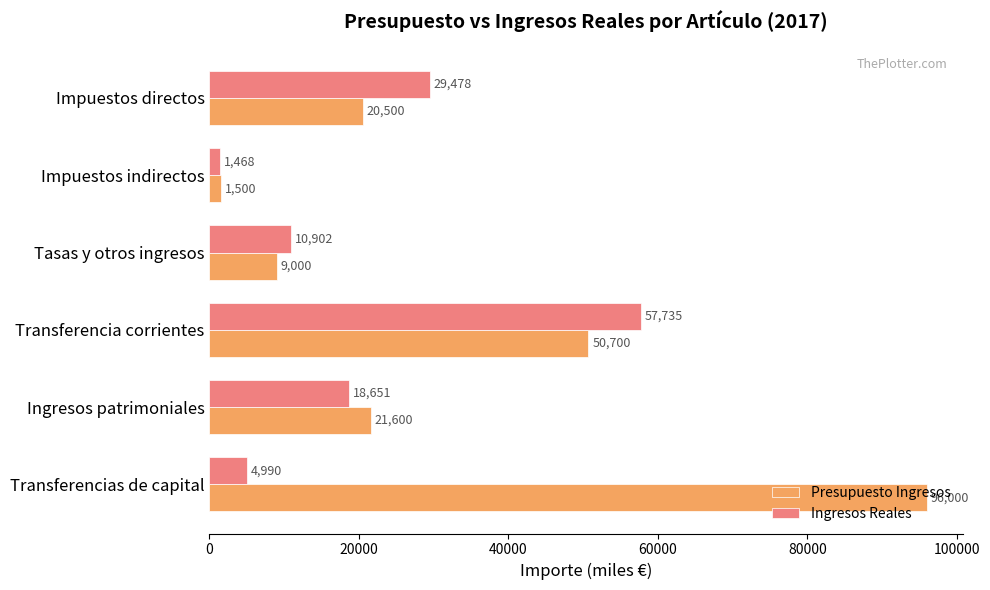

Rank the series by their maximum value, from lowest to highest.

Ingresos Reales, Presupuesto Ingresos